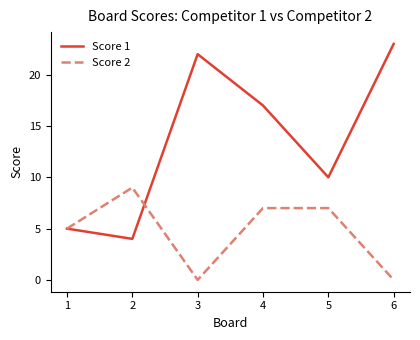

What is the total value across all series at 5?

17